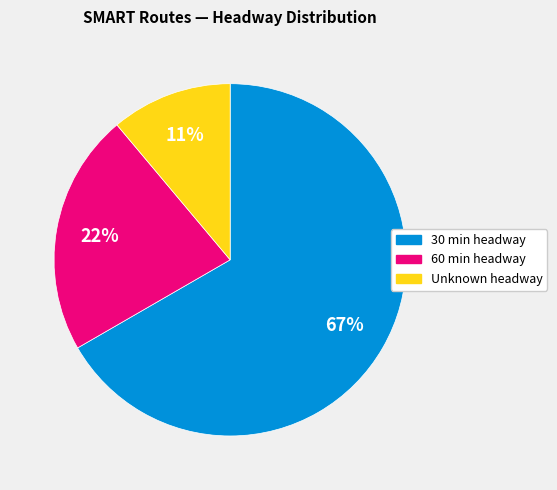

To the nearest percent, what is the difference between the largest and smallest slice percentages?

56%